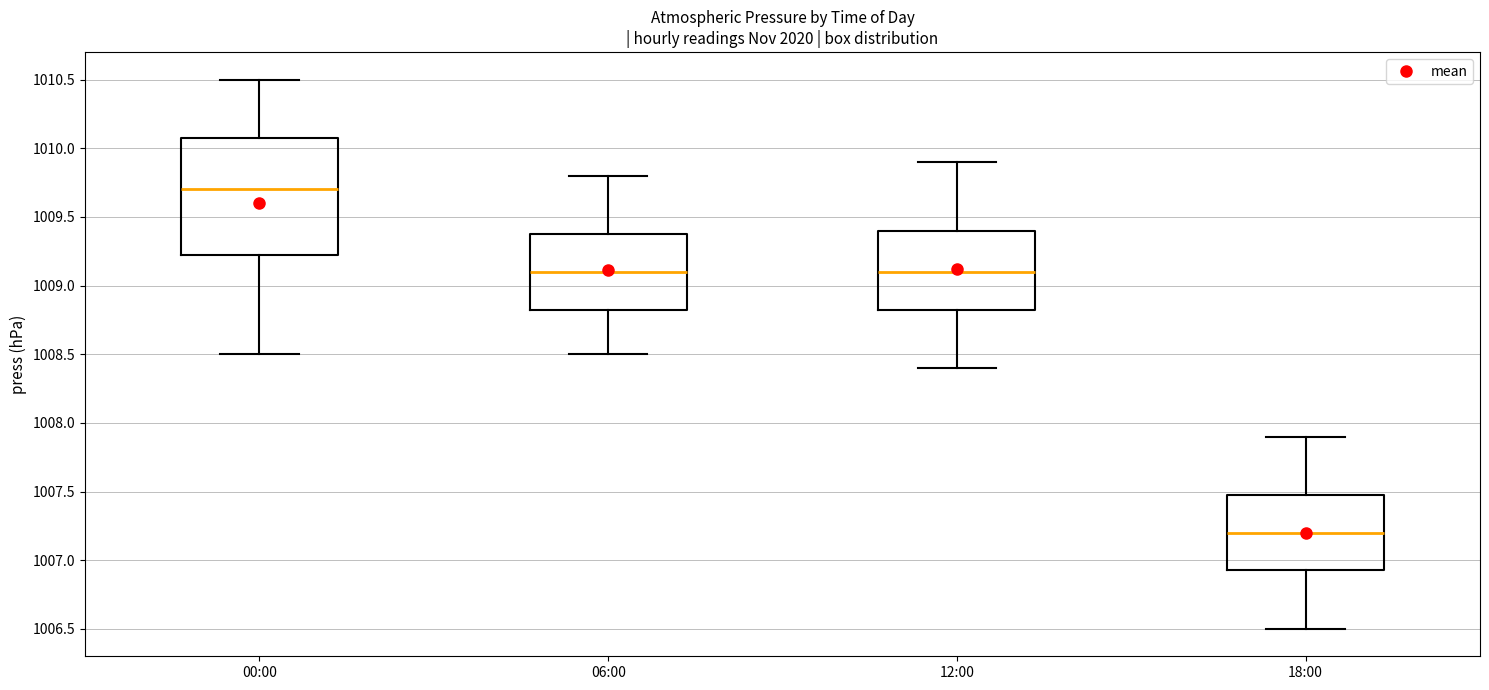

Where does the upper whisker of the box for 12:00 end on the y-axis? The values are not printed on the chart, so give them approximately, as read against the axis.

1009.90